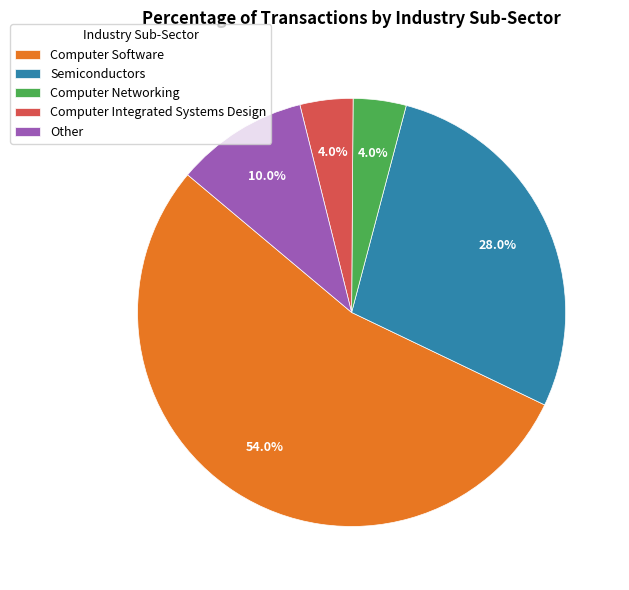

Between Other and Computer Integrated Systems Design, which is larger?

Other